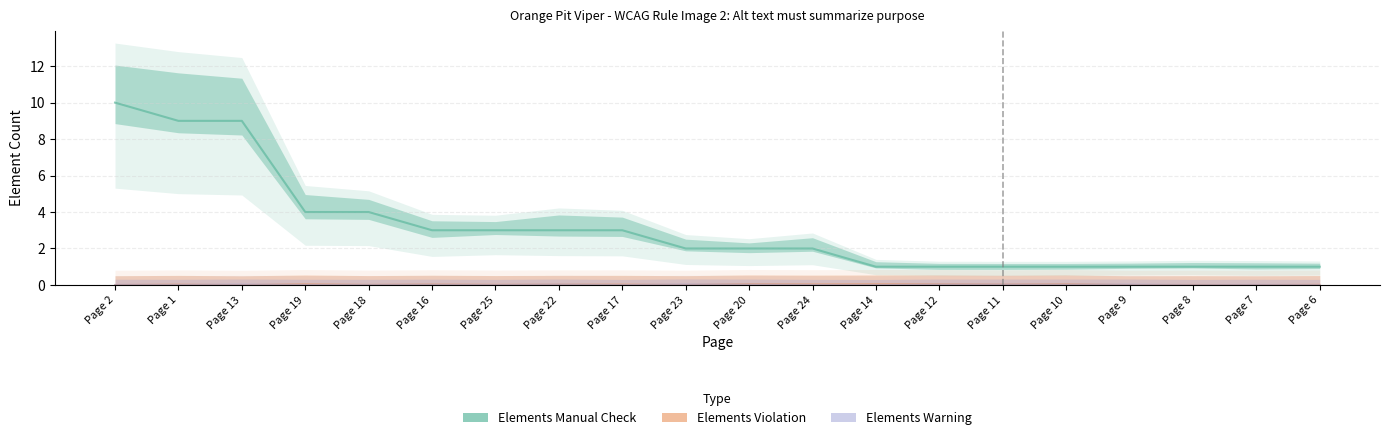

What is the total value across all series at Page 7?

1